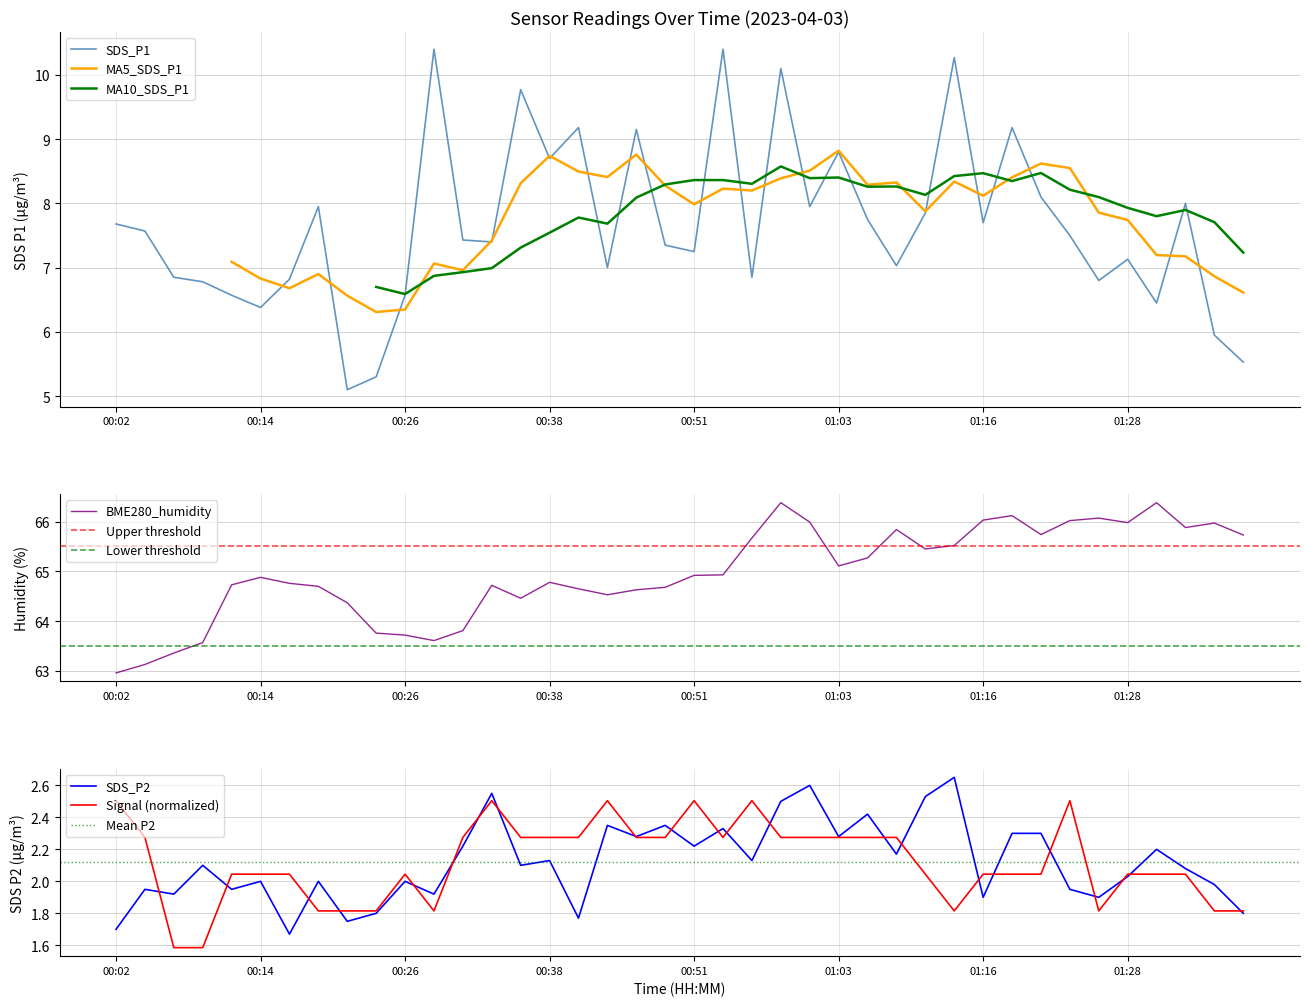

What is the smallest value displayed?

1.6